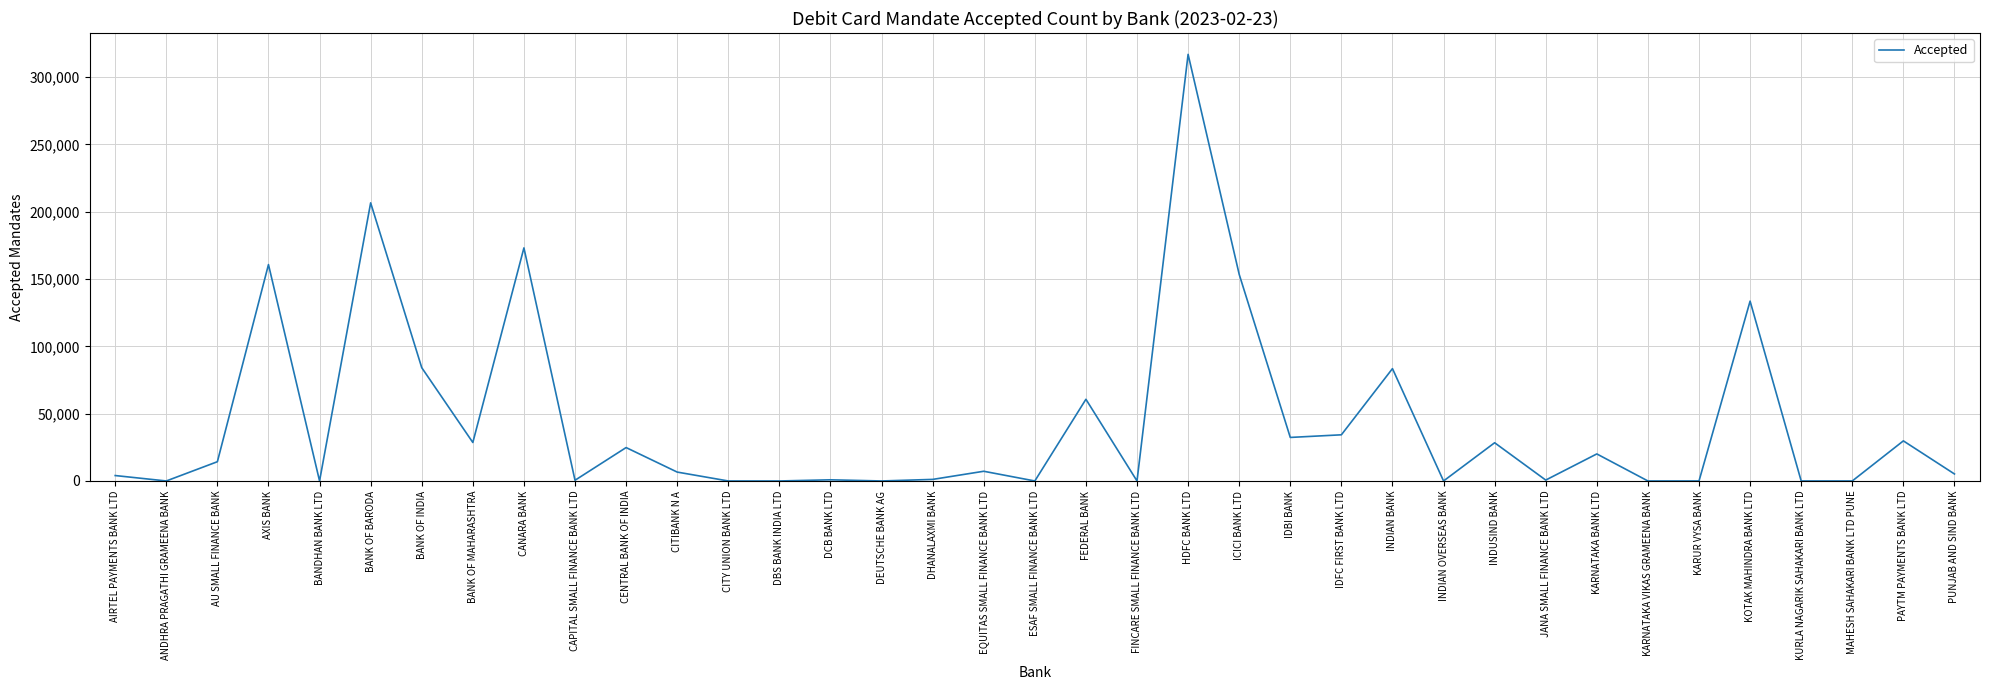

What is the ratio of the value at AXIS BANK to the value at KURLA NAGARIK SAHAKARI BANK LTD?

160700.0